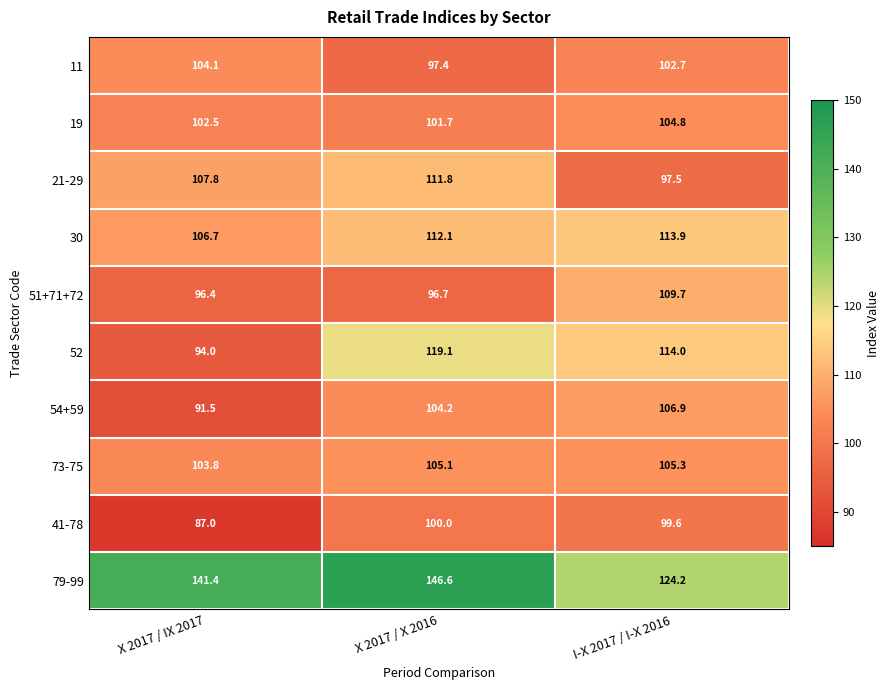

Which category has the highest value in the 19 series?

I-X 2017 / I-X 2016